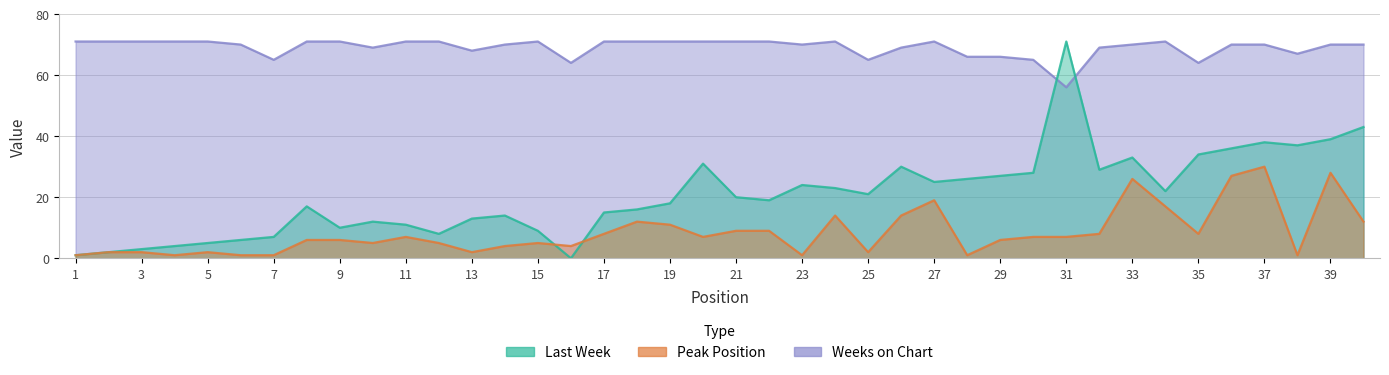

Which series ends up on top after the final intersection of Weeks on Chart and Last Week?

Weeks on Chart